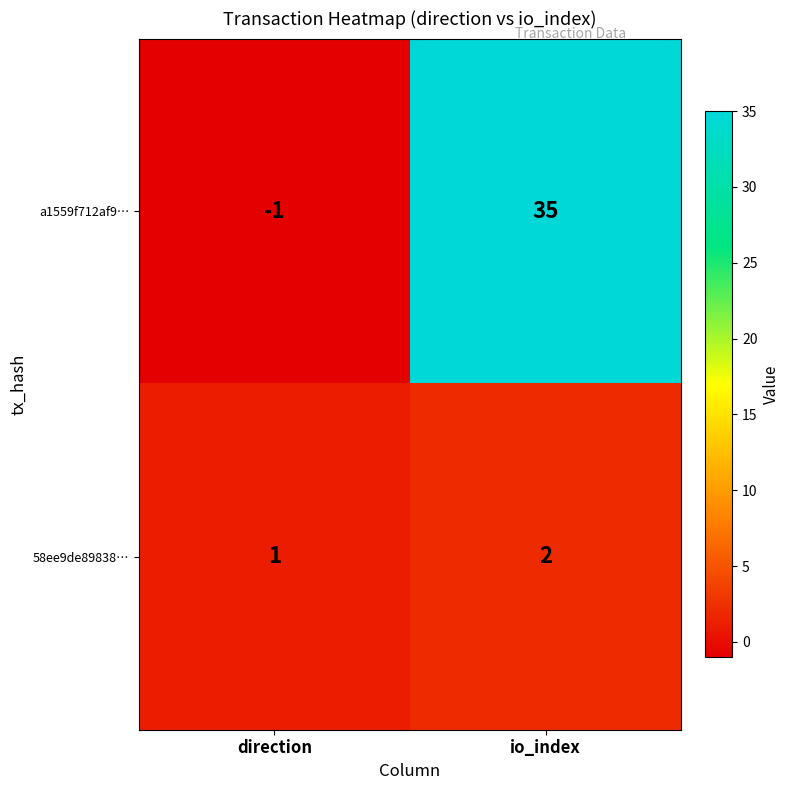

Which label corresponds to the smallest value in the chart?

direction